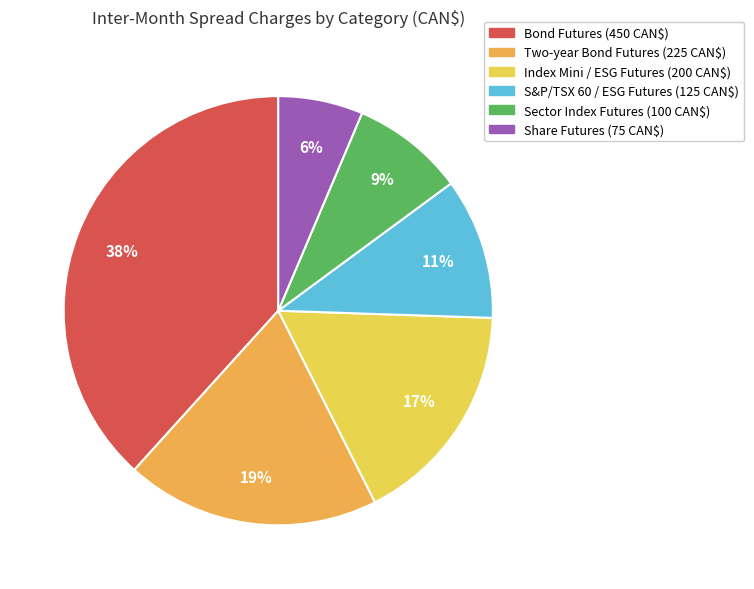

How much of the chart is everything except Sector Index Futures (100 CAN$)?

91.5%